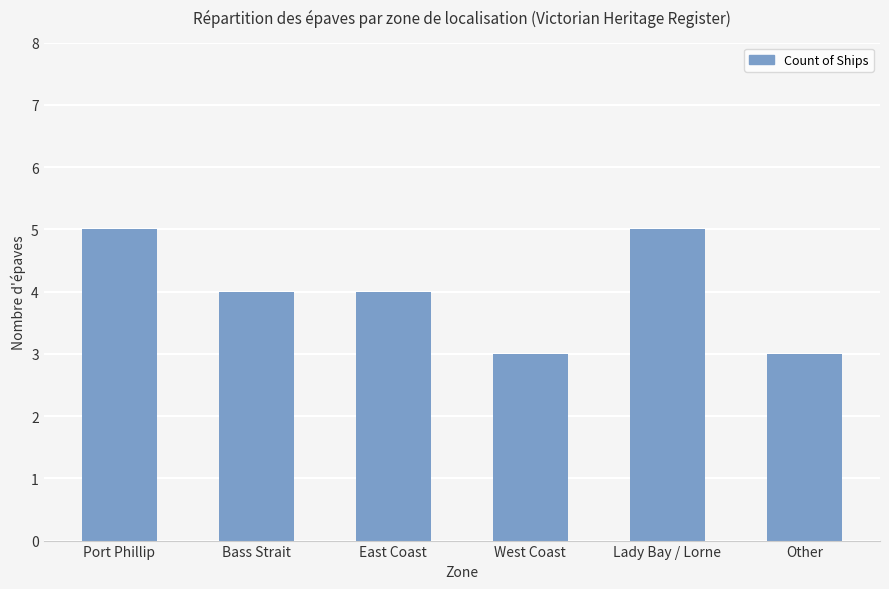

What is the sum of all values?

24